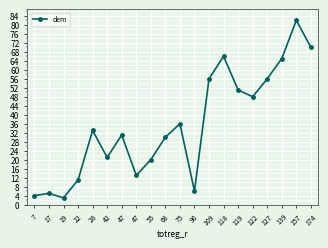

Reading right to left, extract all data points from this chart.

70	82	65	56	48	51	66	56	6	36	30	20	13	31	21	33	11	3	5	4